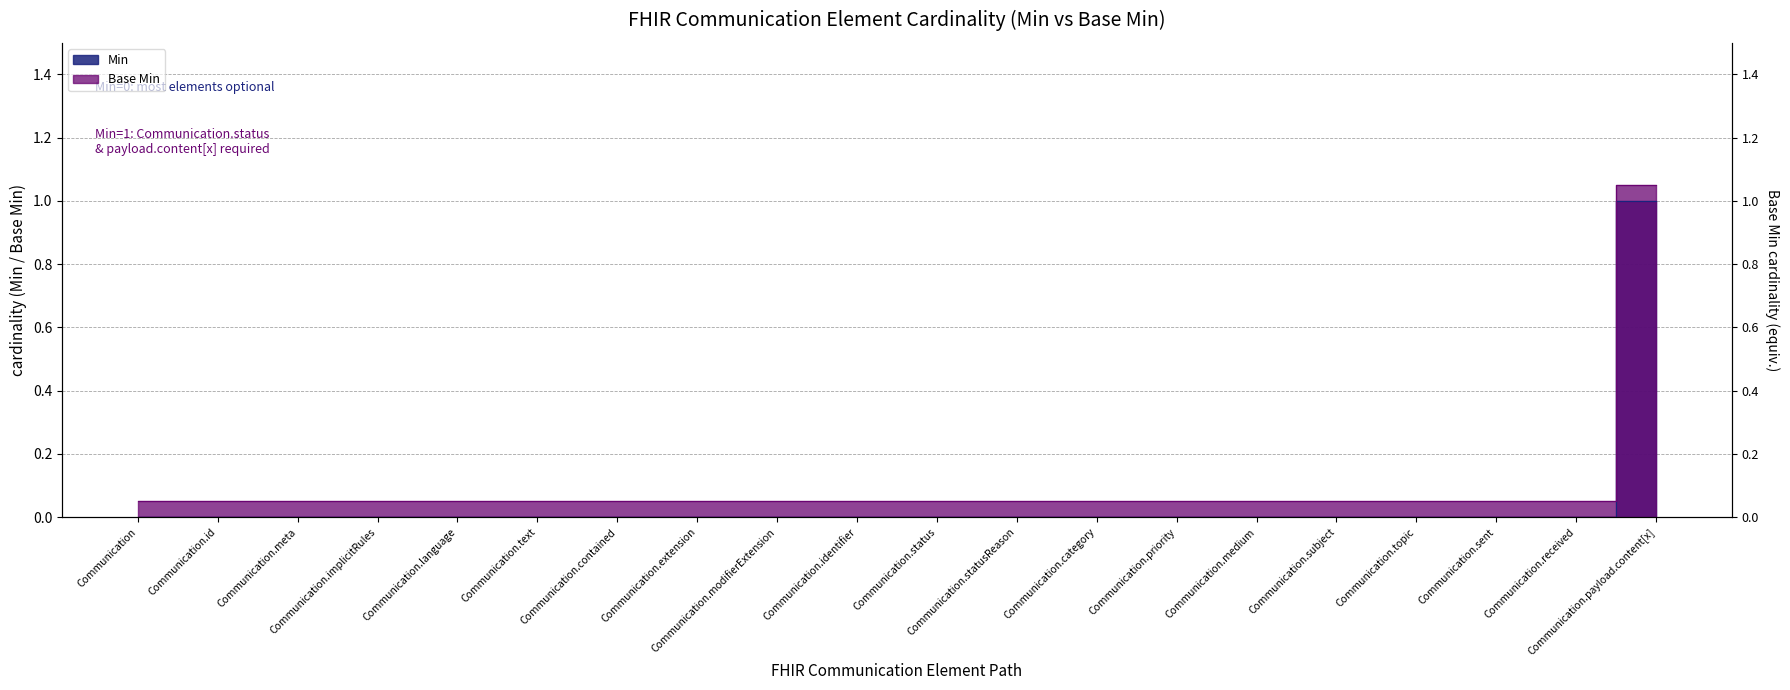

The Min series shows 0.0 at Communication.identifier. True or false?

True